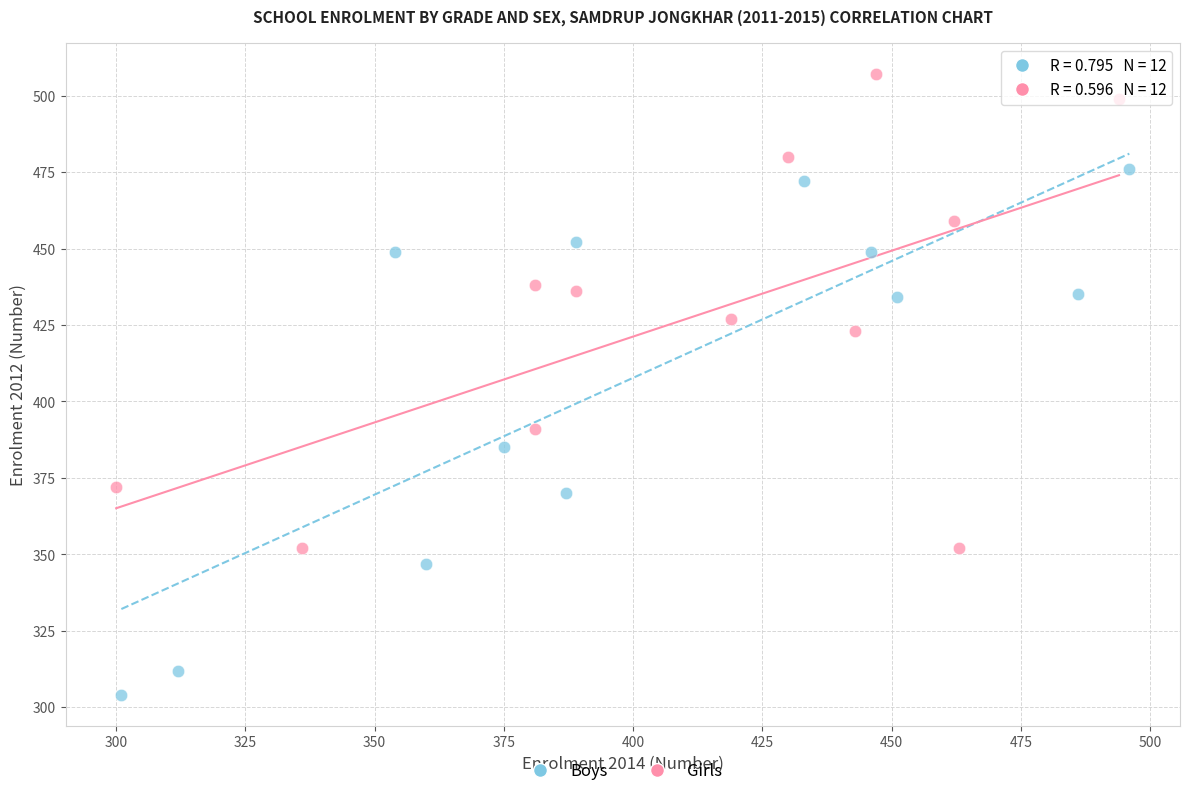

Which series has the largest Y range (max minus min)?

Boys